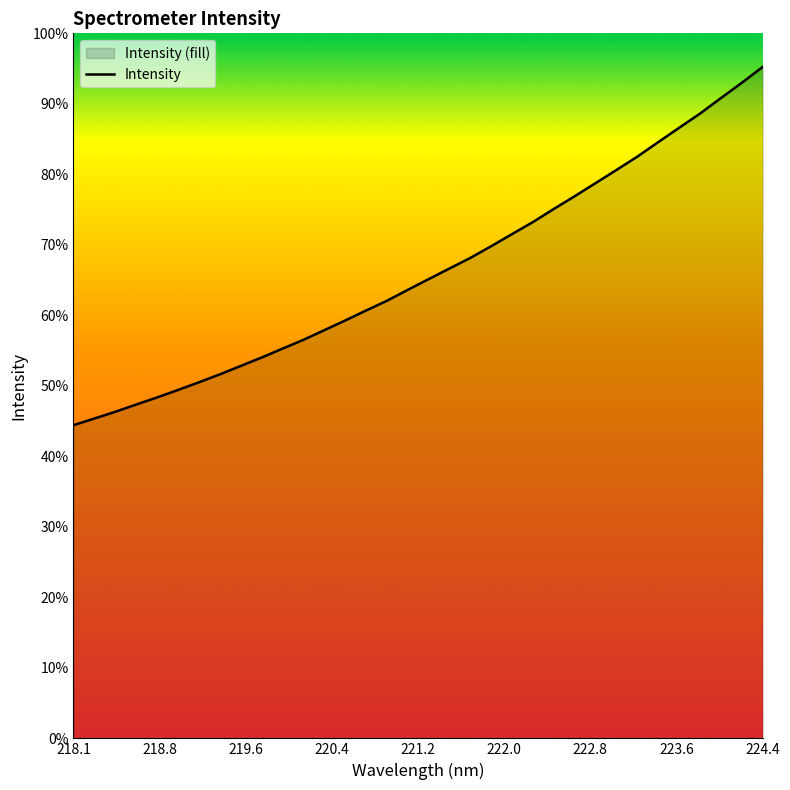

True or false: there are more than 1 points higher than both neighbors.

False